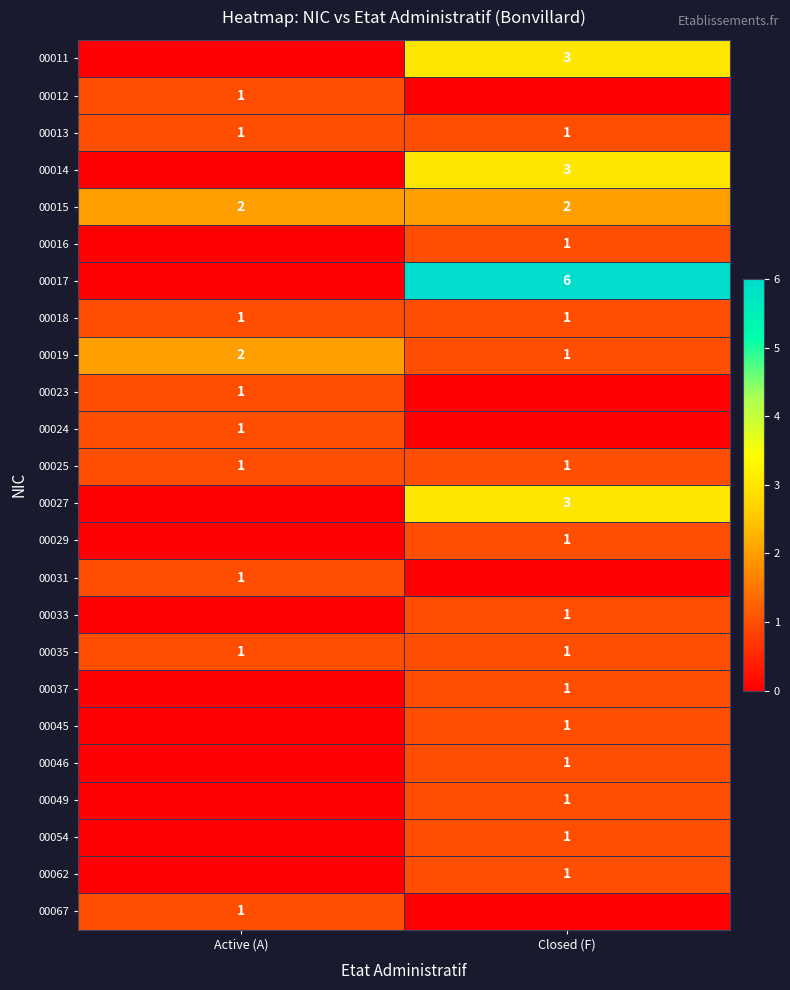

Is it true that 00037 equals 1 at Closed (F)?

True